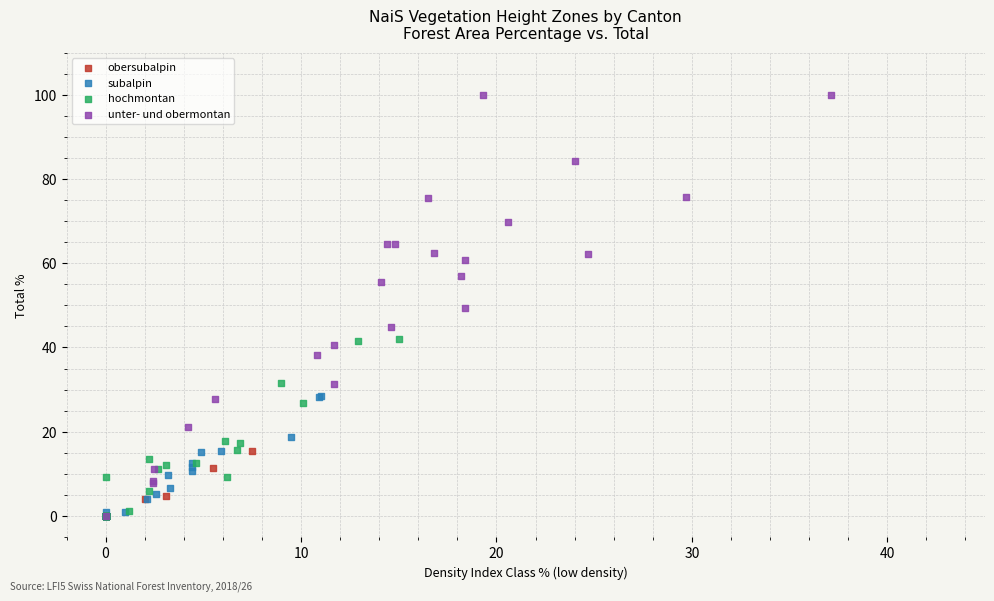

Which series has the widest spread of Y values?

unter- und obermontan